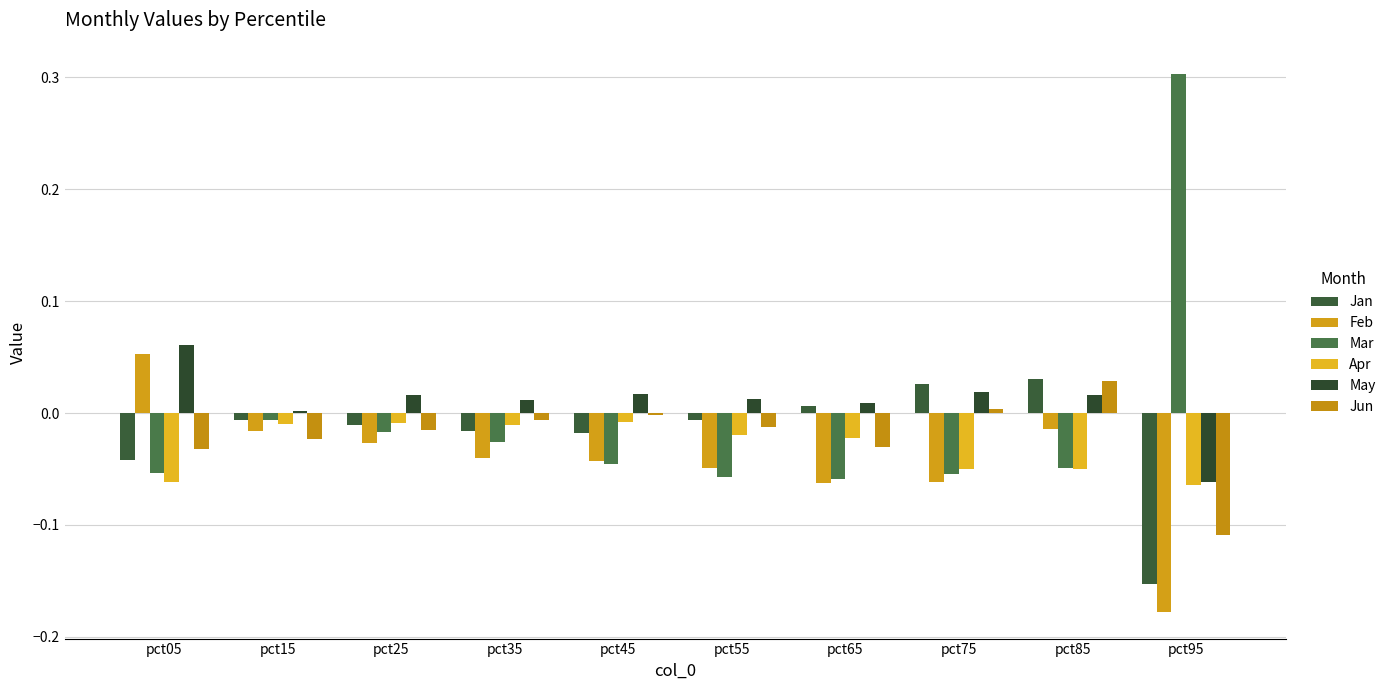

At which category is the sum across all series the highest?

pct85